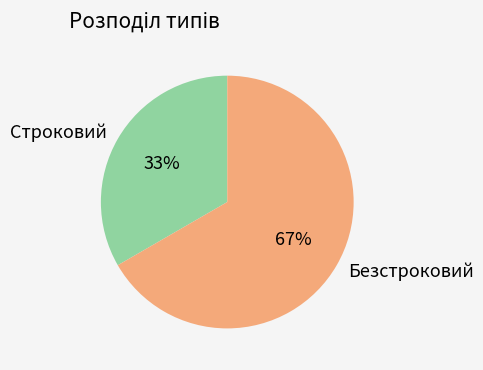

True or false: Строковий accounts for 28% of the total.

False